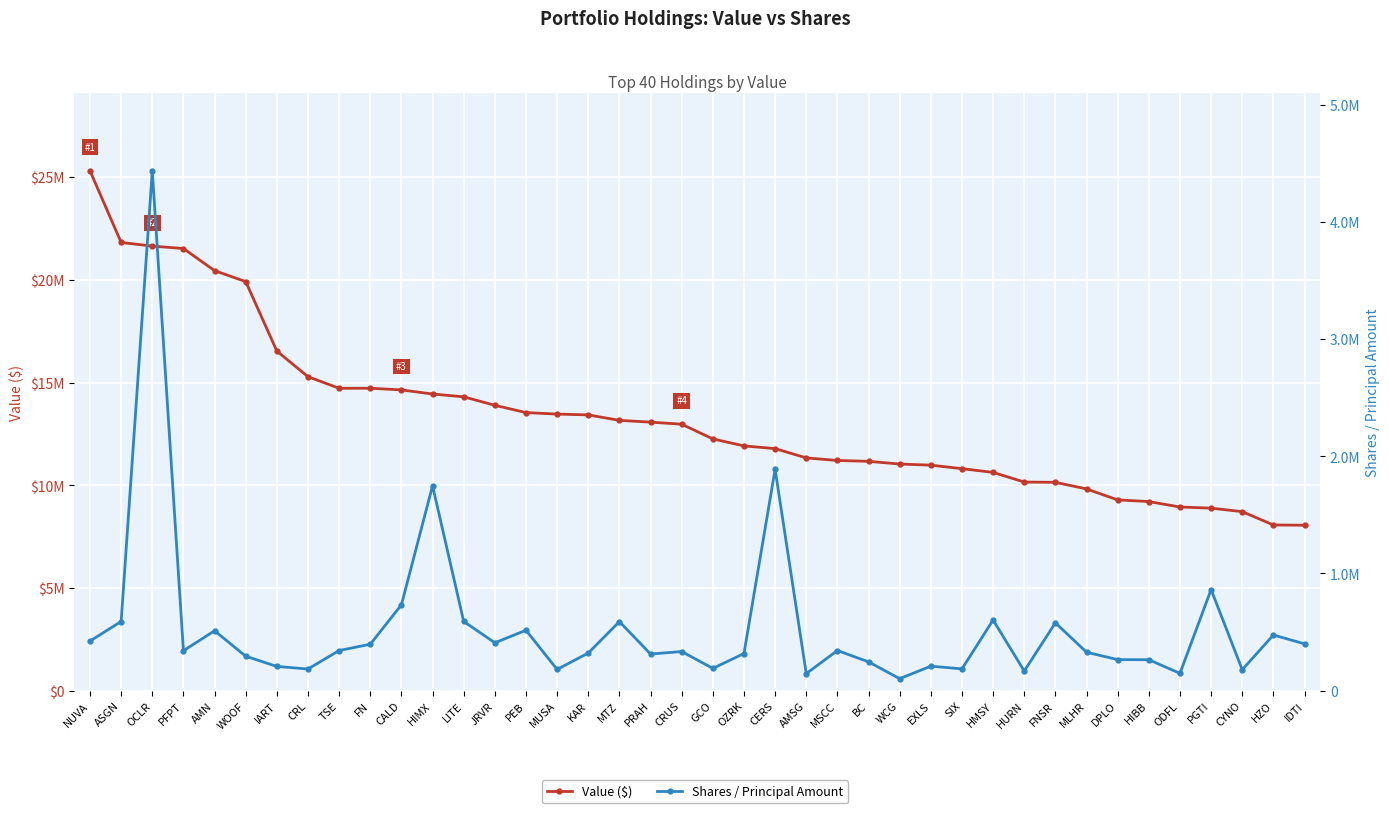

Which series has the largest total across all categories?

Value ($)